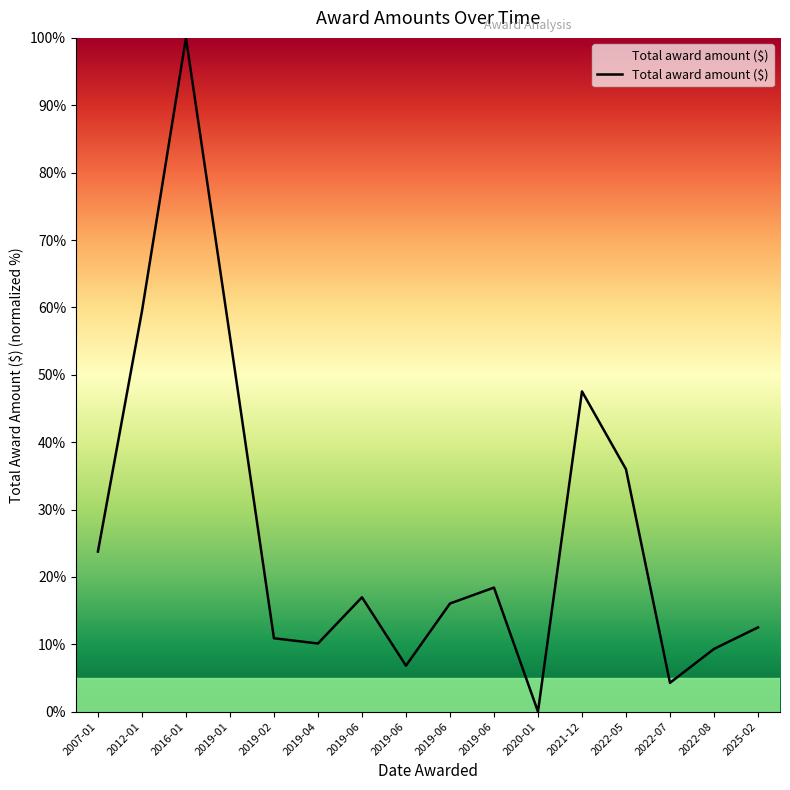

What is the label of the 16th point from the left?

2025-02